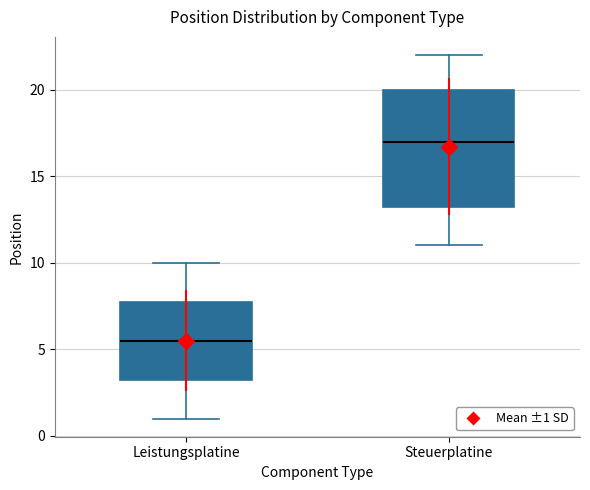

Reading left to right, transcribe this box plot: for each box, give where its median line is, the range the box spans, and where its two whiskers end, as read against the y-axis. The values are not printed on the chart, so give them approximately, as read against the axis.

Leistungsplatine: median 5.5, box 3.5 to 8.0, whiskers 1.0 to 10.0
Steuerplatine: median 17.0, box 13.5 to 20.0, whiskers 11.0 to 22.0